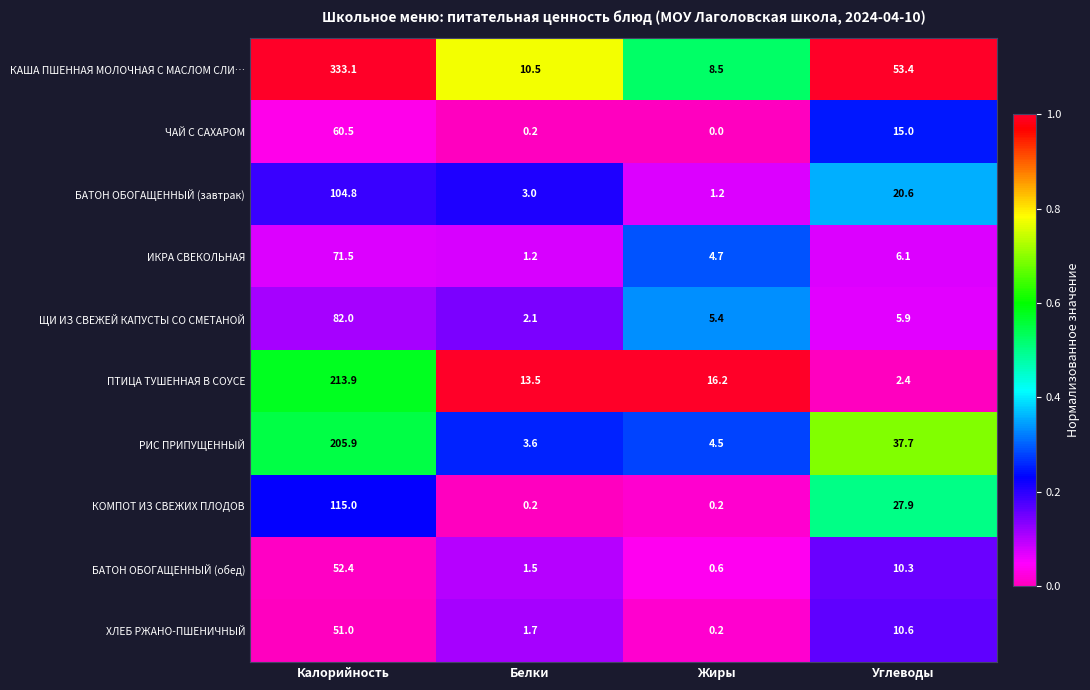

At Углеводы, list the series in order from smallest to largest.

ПТИЦА ТУШЕННАЯ В СОУСЕ, ЩИ ИЗ СВЕЖЕЙ КАПУСТЫ СО СМЕТАНОЙ, ИКРА СВЕКОЛЬНАЯ, БАТОН ОБОГАЩЕННЫЙ (обед), ХЛЕБ РЖАНО-ПШЕНИЧНЫЙ, ЧАЙ С САХАРОМ, БАТОН ОБОГАЩЕННЫЙ (завтрак), КОМПОТ ИЗ СВЕЖИХ ПЛОДОВ, РИС ПРИПУЩЕННЫЙ, КАША ПШЕННАЯ МОЛОЧНАЯ С МАСЛОМ СЛИ…